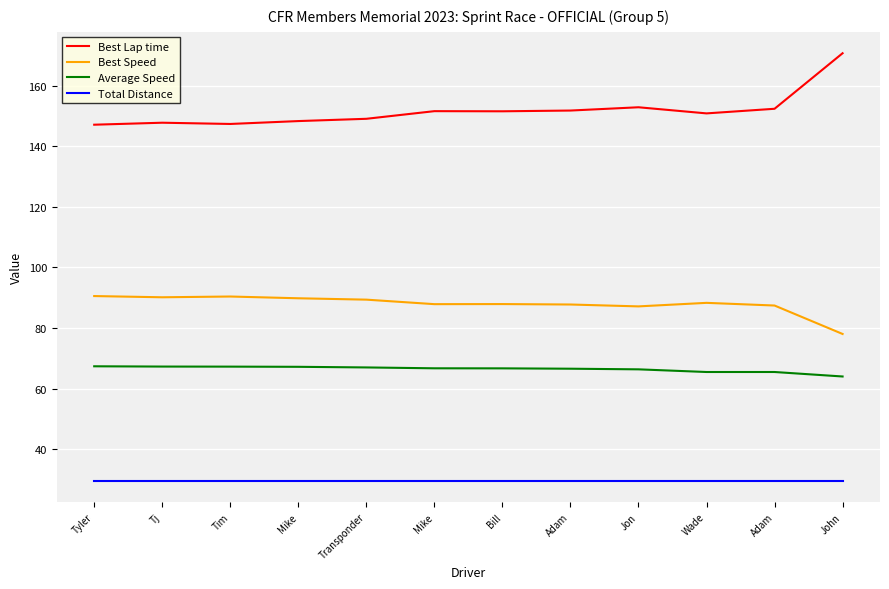

Reading left to right, list all the values displayed in this chart.

Best Lap time: Tyler=147.1	Tj=147.8	Tim=147.3	Mike=148.3	Transponder=149.1	Mike=151.6	Bill=151.5	Adam=151.8	Jon=152.9	Wade=150.8	Adam=152.4	John=170.7
Best Speed: Tyler=90.5	Tj=90.1	Tim=90.4	Mike=89.8	Transponder=89.4	Mike=87.9	Bill=87.9	Adam=87.8	Jon=87.1	Wade=88.3	Adam=87.4	John=78.0
Average Speed: Tyler=67.4	Tj=67.3	Tim=67.3	Mike=67.2	Transponder=67.0	Mike=66.7	Bill=66.7	Adam=66.6	Jon=66.4	Wade=65.5	Adam=65.5	John=64.0
Total Distance: Tyler=29.6	Tj=29.6	Tim=29.6	Mike=29.6	Transponder=29.6	Mike=29.6	Bill=29.6	Adam=29.6	Jon=29.6	Wade=29.6	Adam=29.6	John=29.6